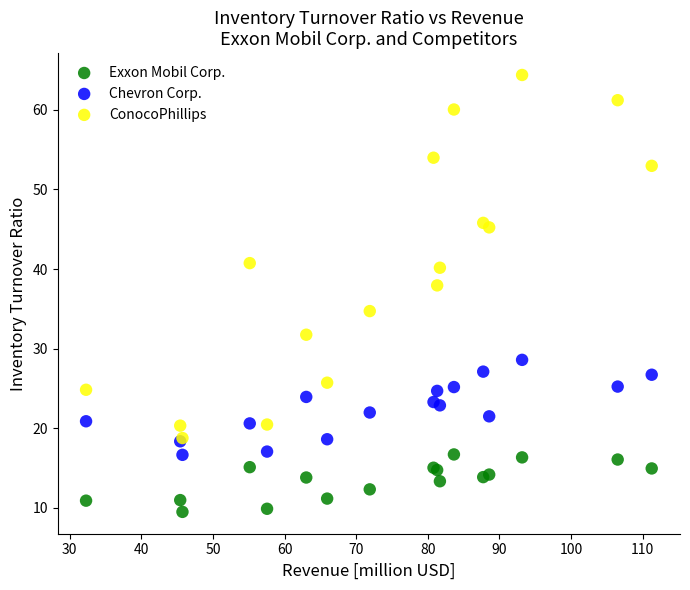

Which series contains the highest Y value?

ConocoPhillips